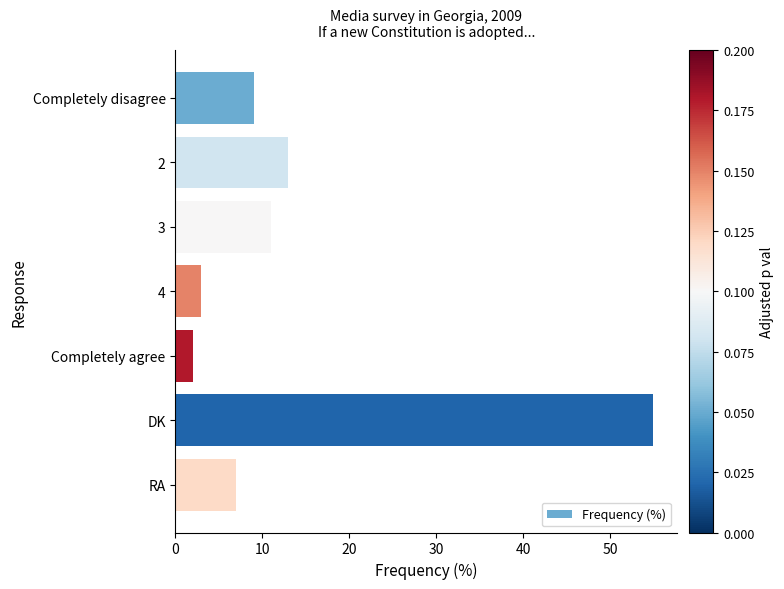

Reading top to bottom, extract all data points from this chart.

9	13	11	3	2	55	7